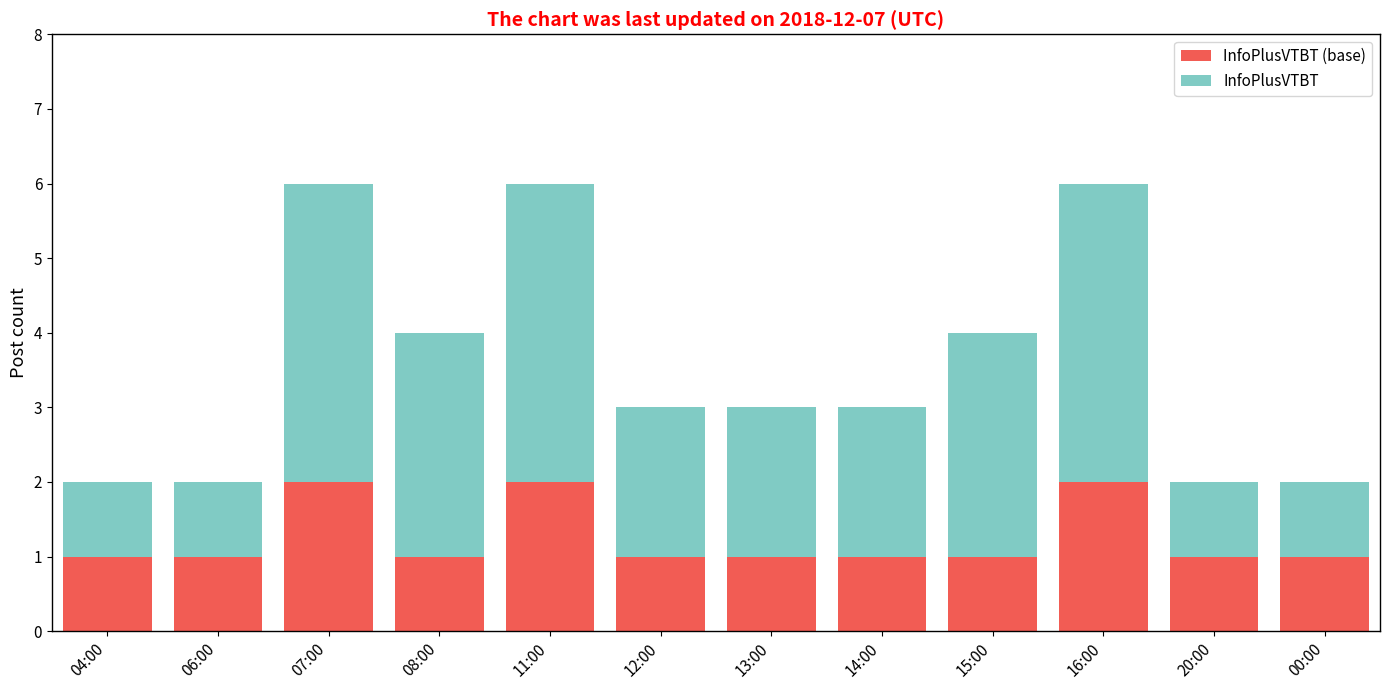

How many categories are shown in the chart?

12